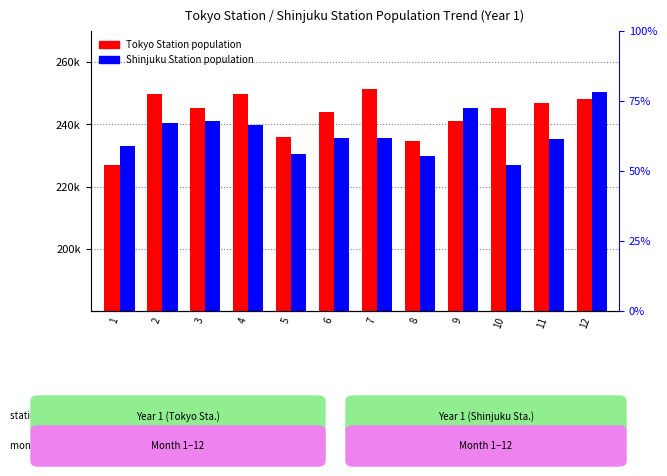

What is the greatest value displayed?

251340